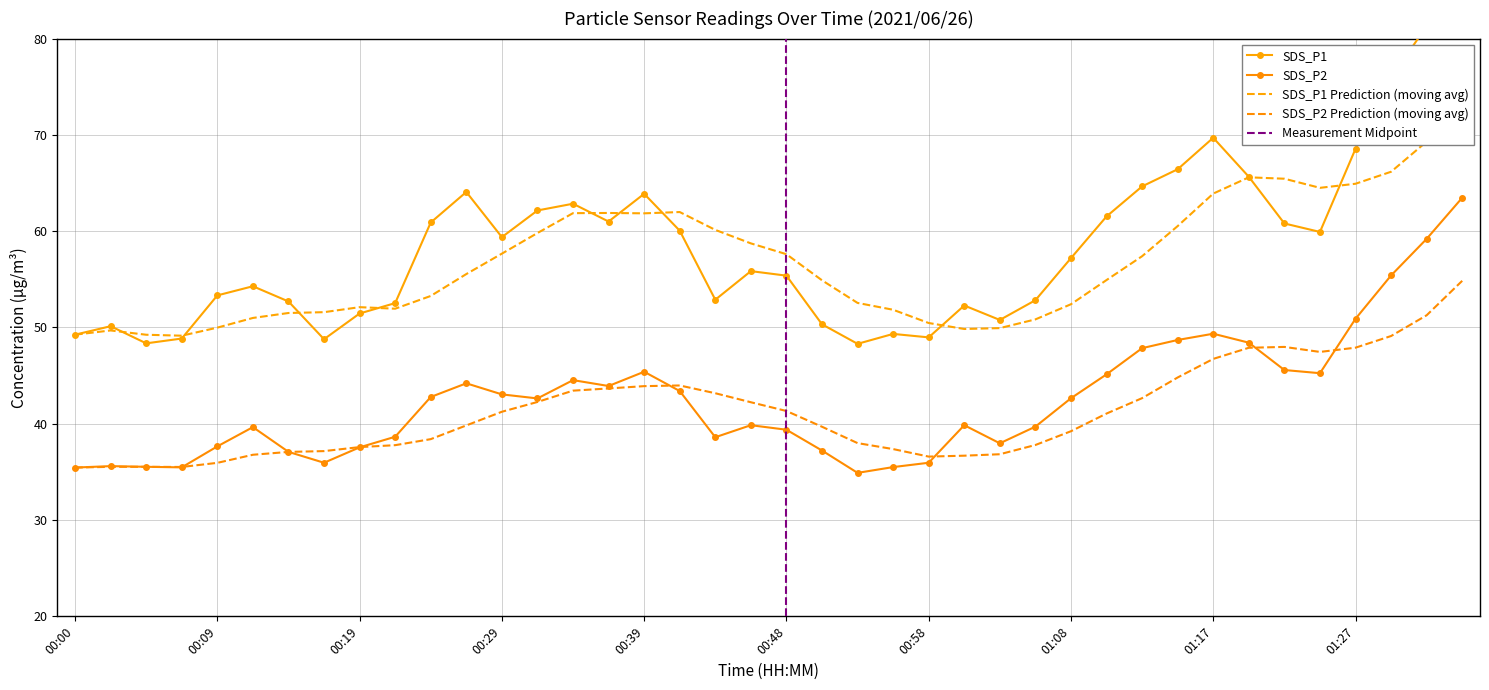

The value of SDS_P2 at 00:00 is 35.5. True or false?

True